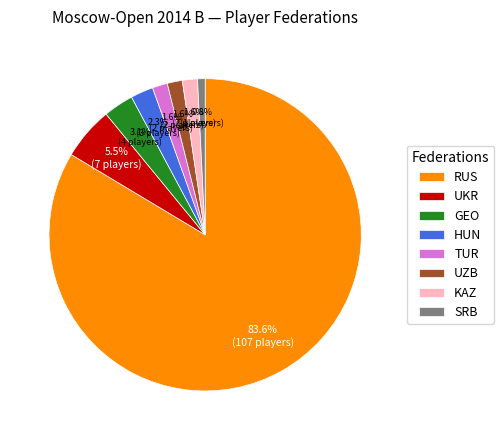

The UZB slice represents 13% of the pie. True or false?

False